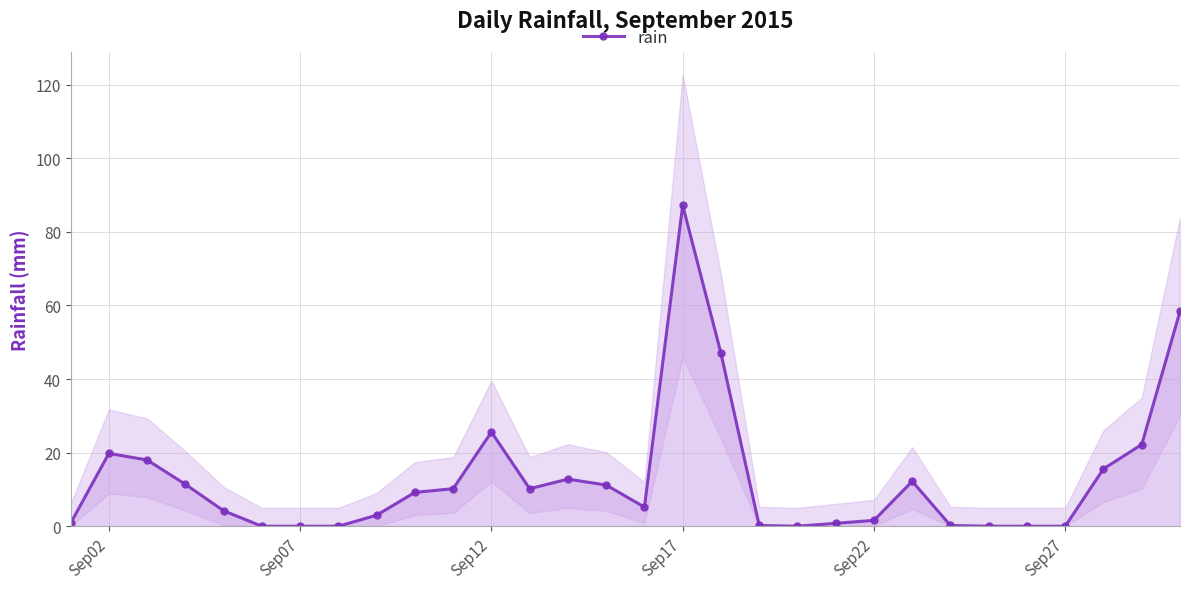

Is this an area chart (filled region under the line)?

No